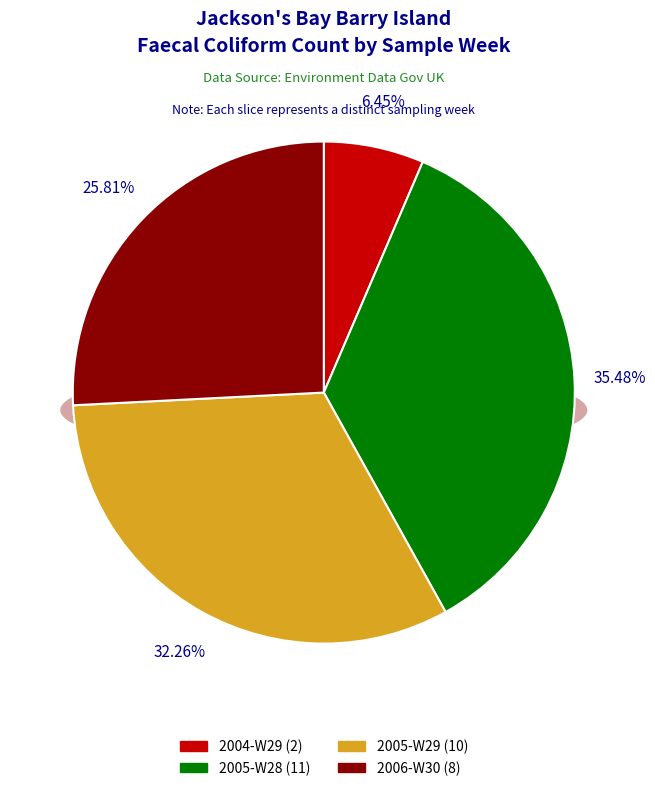

To the nearest percent, what percentage of the pie is 2006-W30?

26%